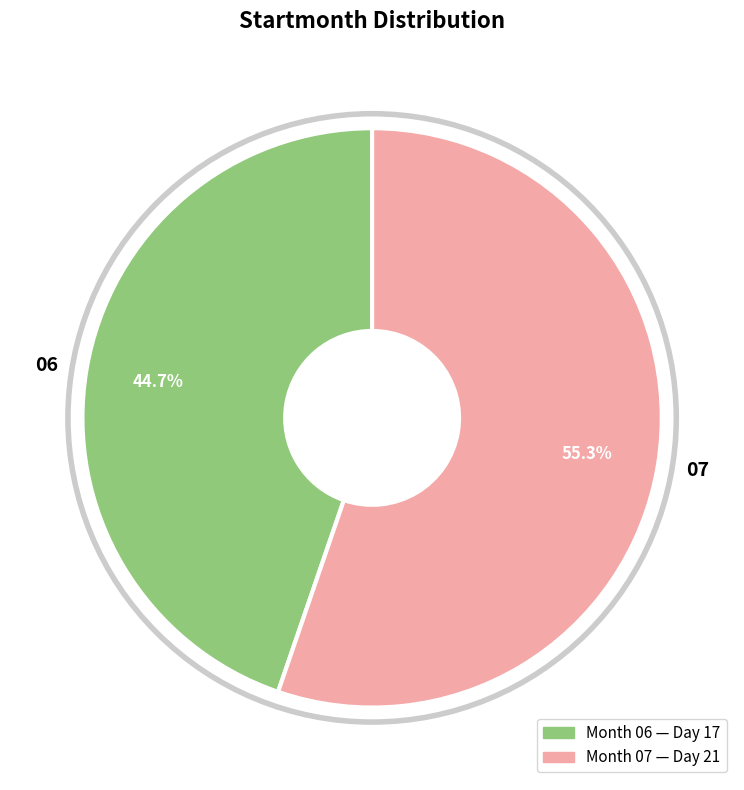

To the nearest percent, what is the difference between the 06 and 07 slice percentages?

11%